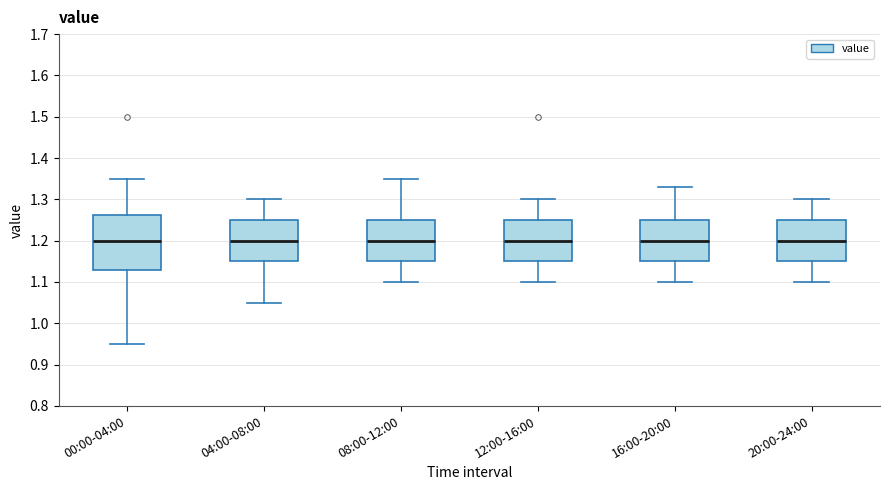

Reading left to right, transcribe this box plot: for each box, give where its median line is, the range the box spans, and where its two whiskers end, as read against the y-axis. The values are not printed on the chart, so give them approximately, as read against the axis.

00:00-04:00: median 1.20, box 1.13 to 1.26, whiskers 0.95 to 1.35
04:00-08:00: median 1.20, box 1.15 to 1.25, whiskers 1.05 to 1.30
08:00-12:00: median 1.20, box 1.15 to 1.25, whiskers 1.10 to 1.35
12:00-16:00: median 1.20, box 1.15 to 1.25, whiskers 1.10 to 1.30
16:00-20:00: median 1.20, box 1.15 to 1.25, whiskers 1.10 to 1.33
20:00-24:00: median 1.20, box 1.15 to 1.25, whiskers 1.10 to 1.30